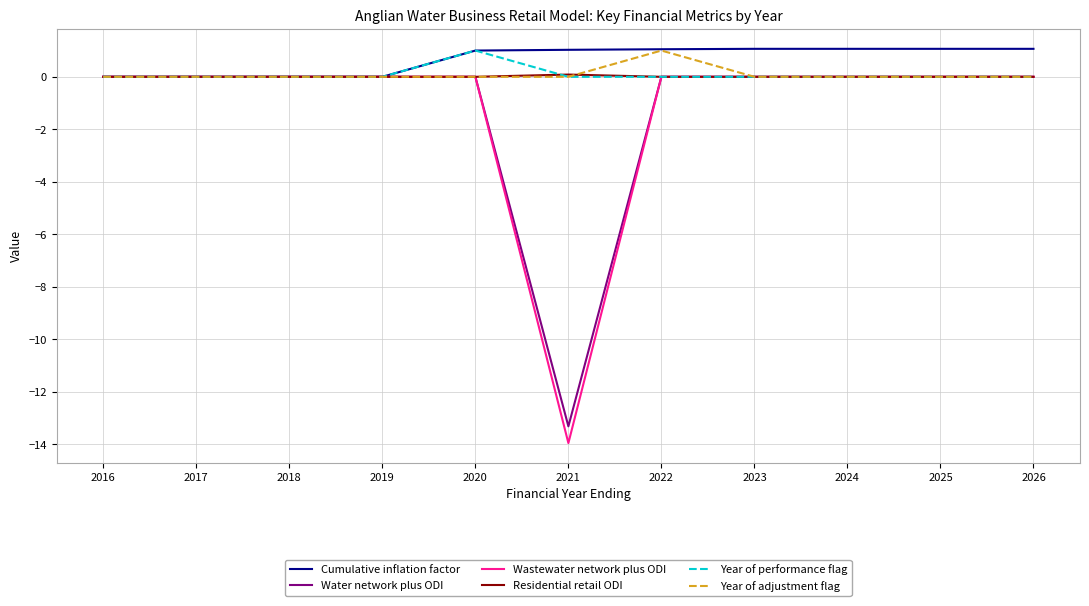

Which label corresponds to the smallest value in the chart?

2021